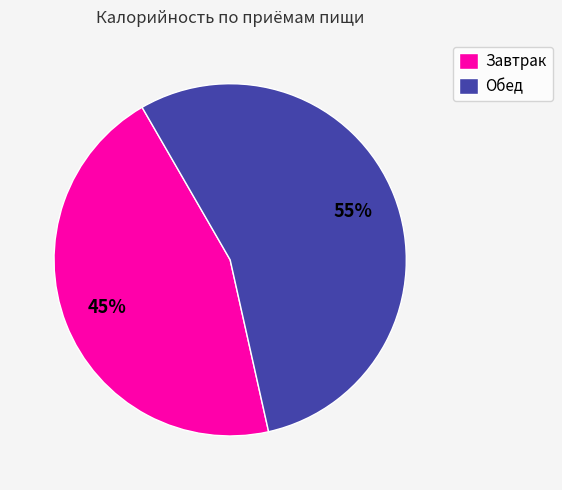

Approximately how many times larger is the value at Обед compared to Завтрак?

1.2